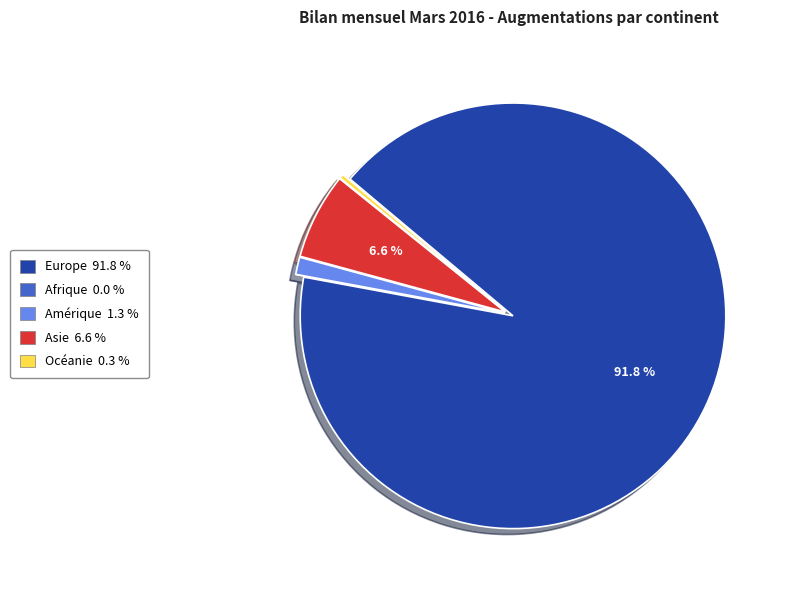

Between Océanie and Europe, which is larger?

Europe